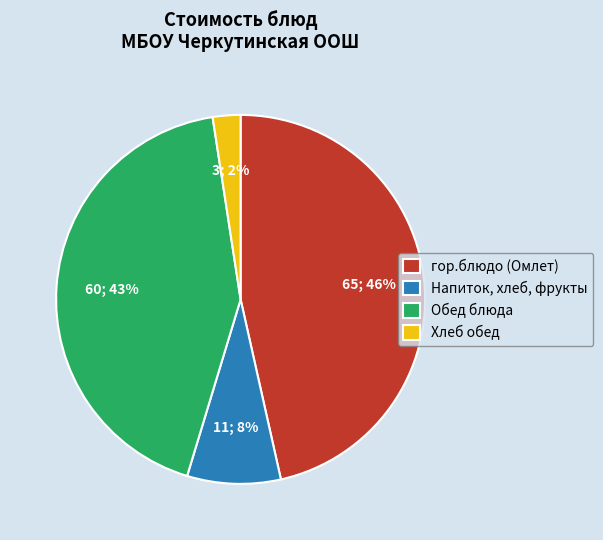

Which category has the biggest portion of the pie?

гор.блюдо (Омлет)